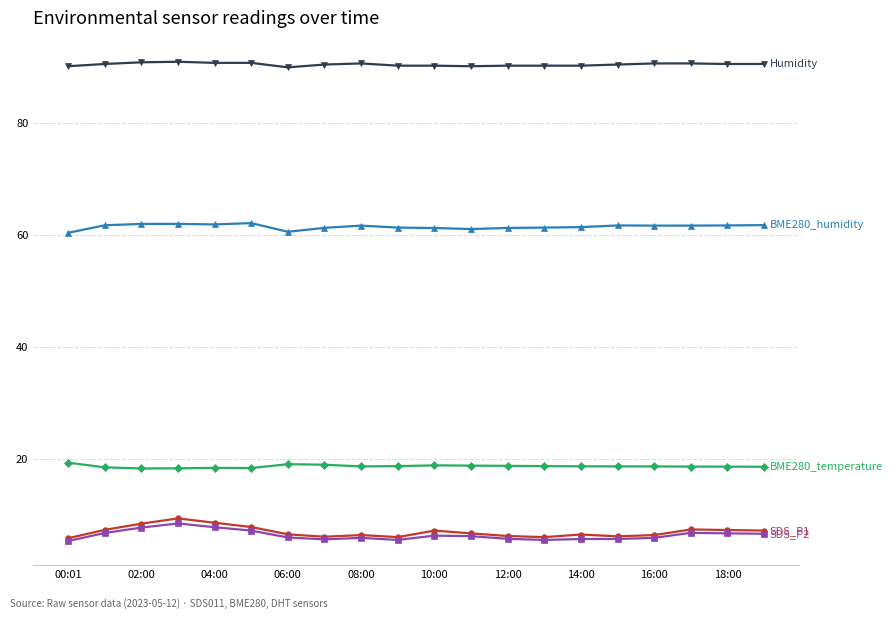

How many lines are shown in the chart?

5